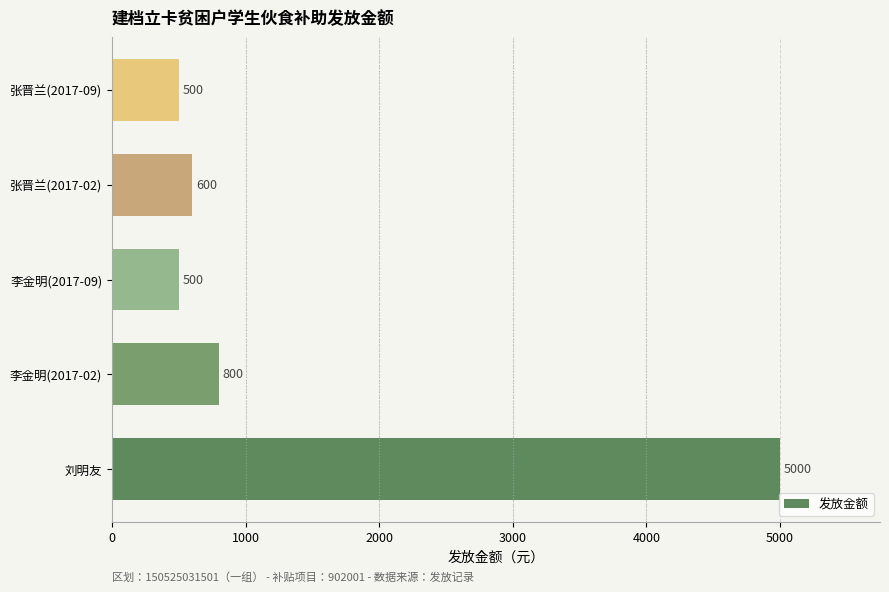

The value at 刘明友 is 6740. True or false?

False